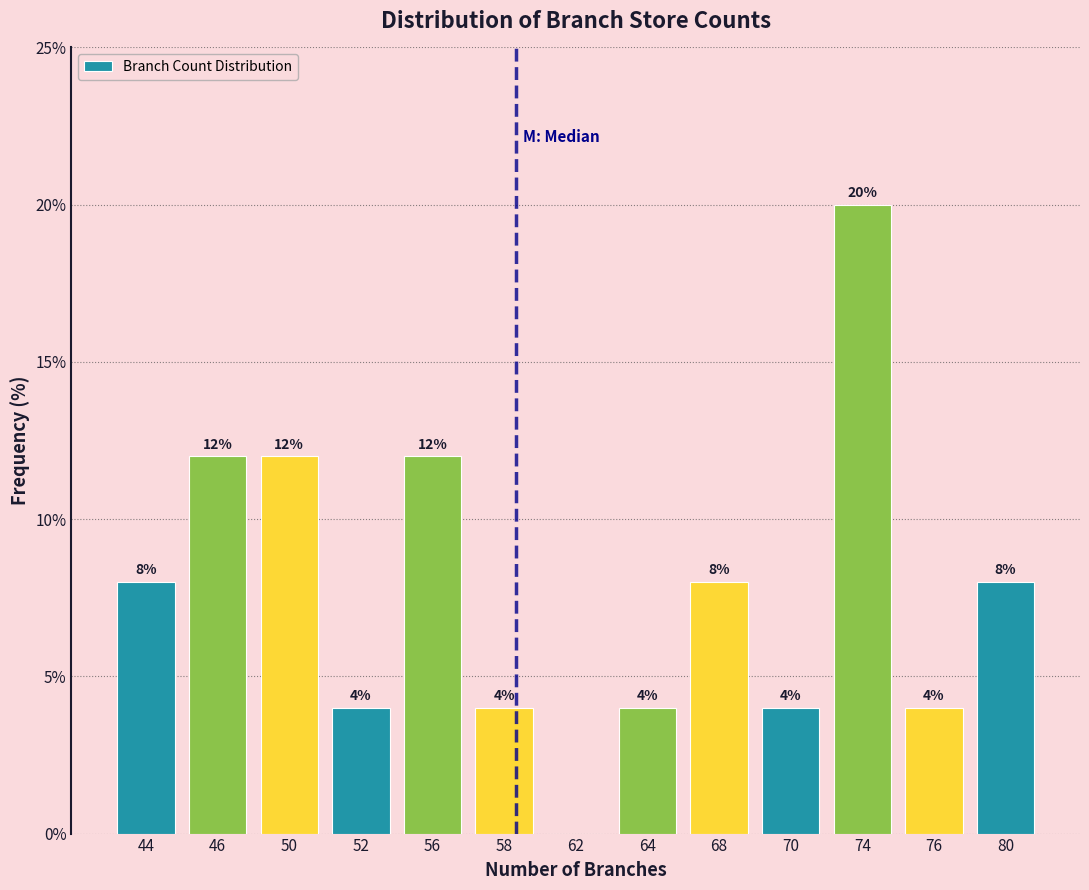

Reading left to right, extract all data points from this chart.

44=8	46=12	50=12	52=4	56=12	58=4	62=0	64=4	68=8	70=4	74=20	76=4	80=8